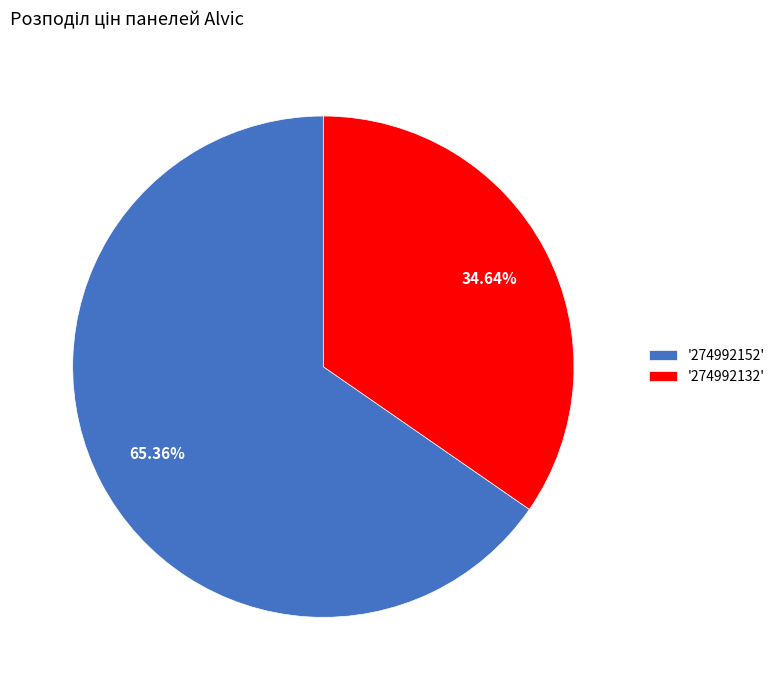

To the nearest percent, what is the average slice percentage?

50%